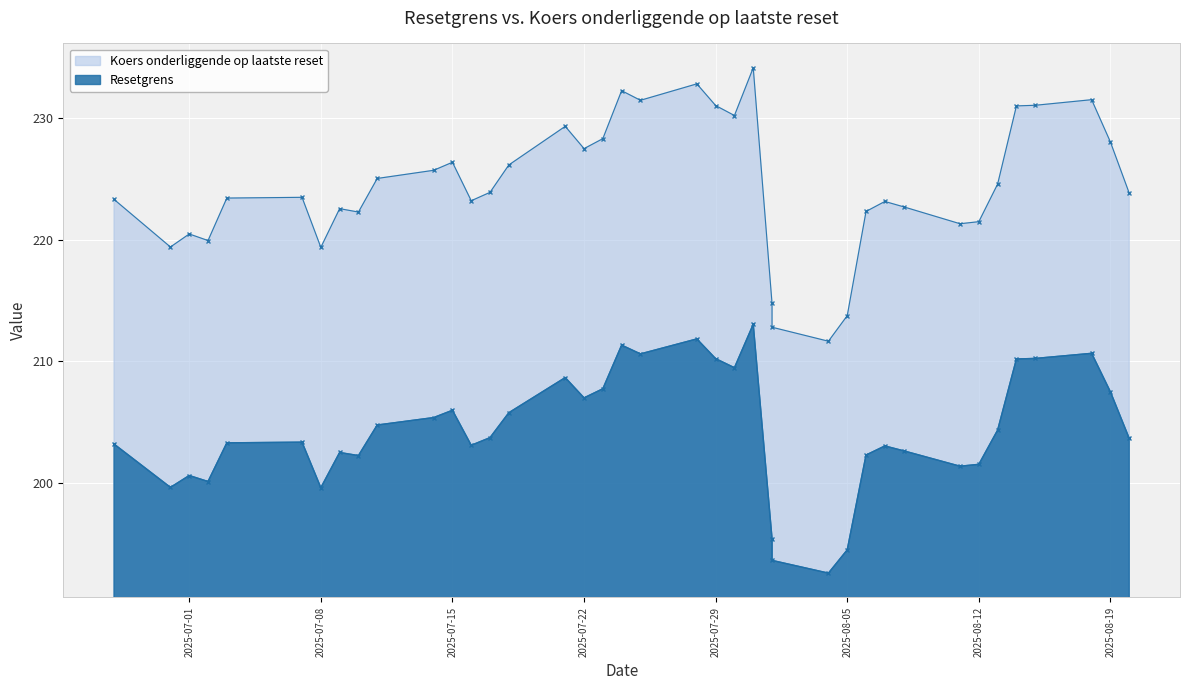

What is the difference between the maximum and minimum values in the Koers onderliggende op laatste reset series?

22.5